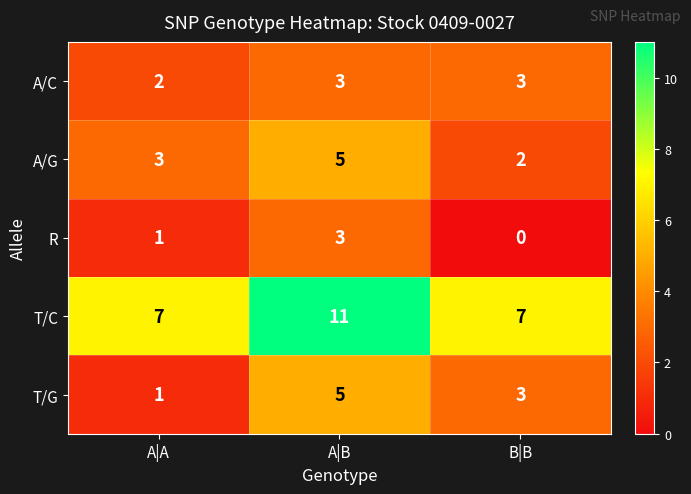

Where is A/C nearest to the value 2?

A|A